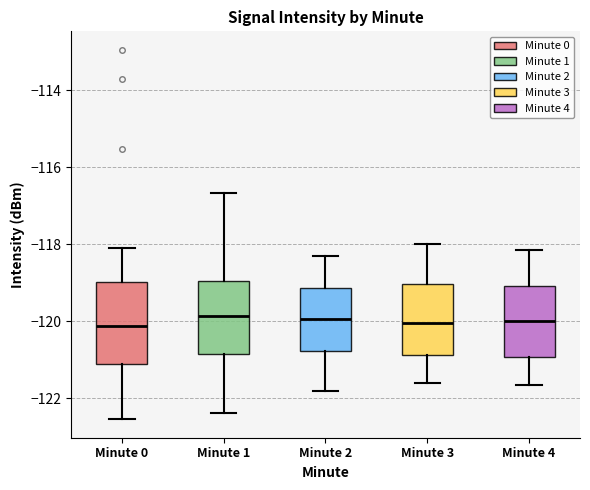

Reading left to right, transcribe this box plot: for each box, give where its median line is, the range the box spans, and where its two whiskers end, as read against the y-axis. The values are not printed on the chart, so give them approximately, as read against the axis.

Minute 0: median -120.2, box -121.2 to -119.0, whiskers -122.6 to -118.2
Minute 1: median -119.8, box -120.8 to -119.0, whiskers -122.4 to -116.6
Minute 2: median -120.0, box -120.8 to -119.2, whiskers -121.8 to -118.2
Minute 3: median -120.0, box -120.8 to -119.0, whiskers -121.6 to -118.0
Minute 4: median -120.0, box -121.0 to -119.0, whiskers -121.6 to -118.2